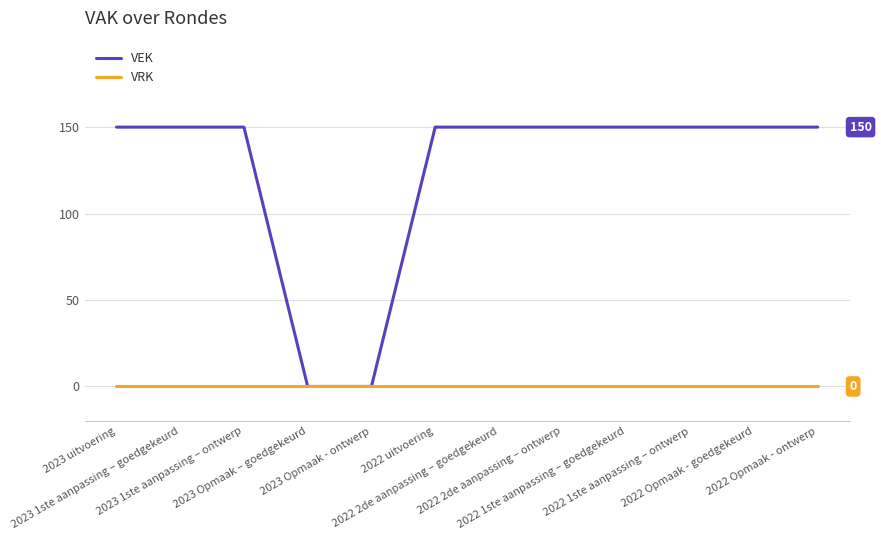

What position from the right is 2022 Opmaak - ontwerp?

1